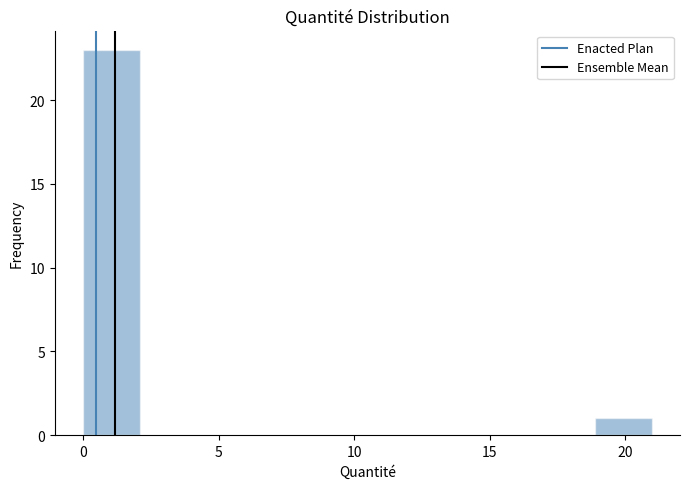

Over which range of the x-axis is the bar tallest?

0.0 to 2.0